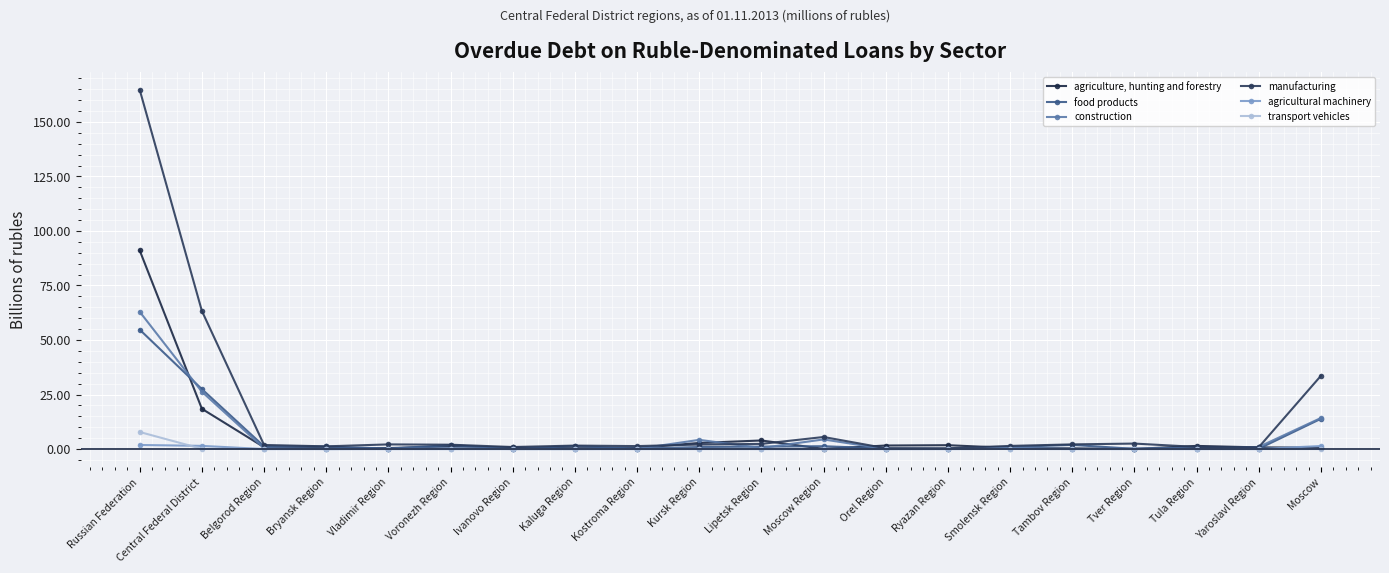

At Russian Federation, list the series in order from smallest to largest.

agricultural machinery, transport vehicles, food products, construction, agriculture, hunting and forestry, manufacturing